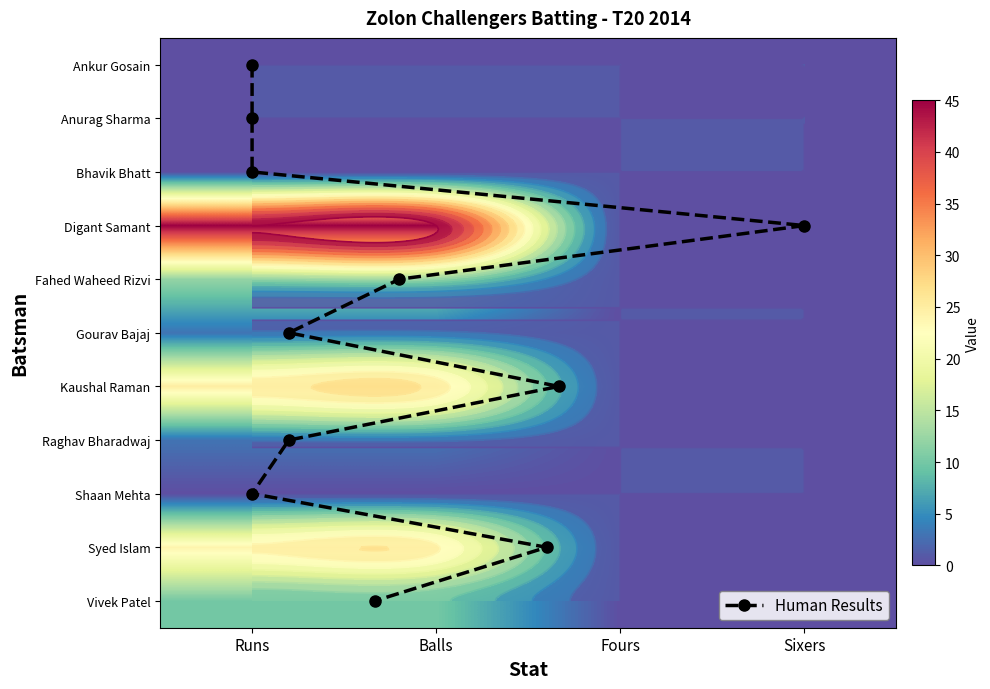

At which category is the sum across all series the highest?

Runs